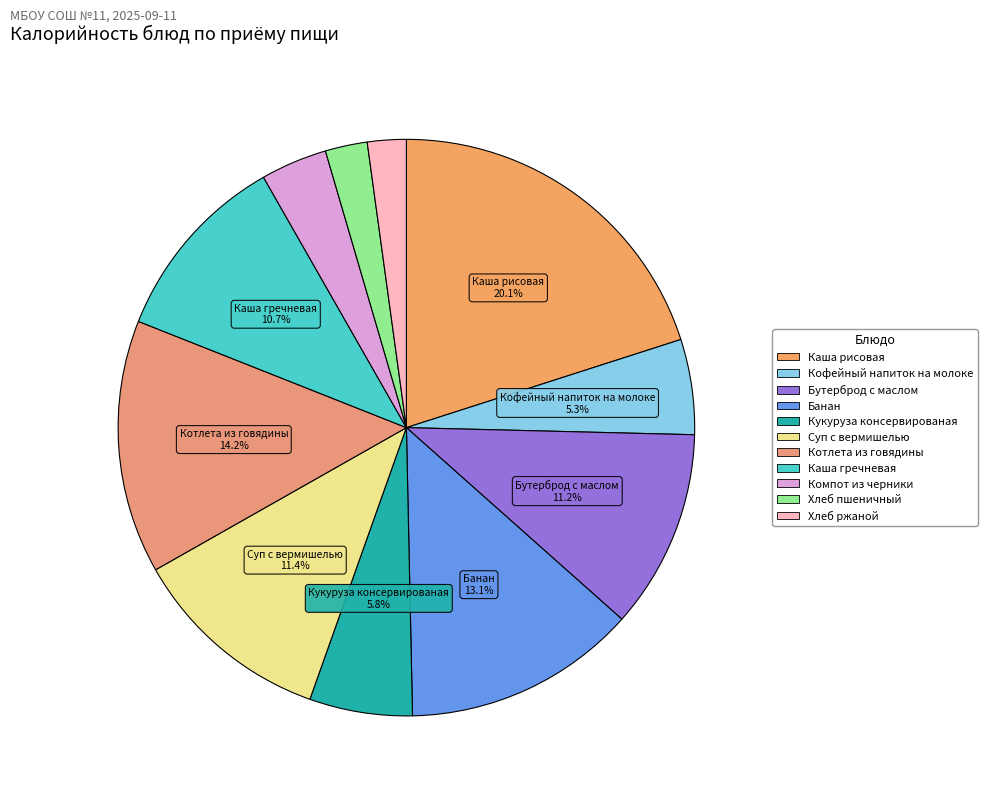

To the nearest percent, what is the difference between the Компот из черники and Каша рисовая slice percentages?

16%